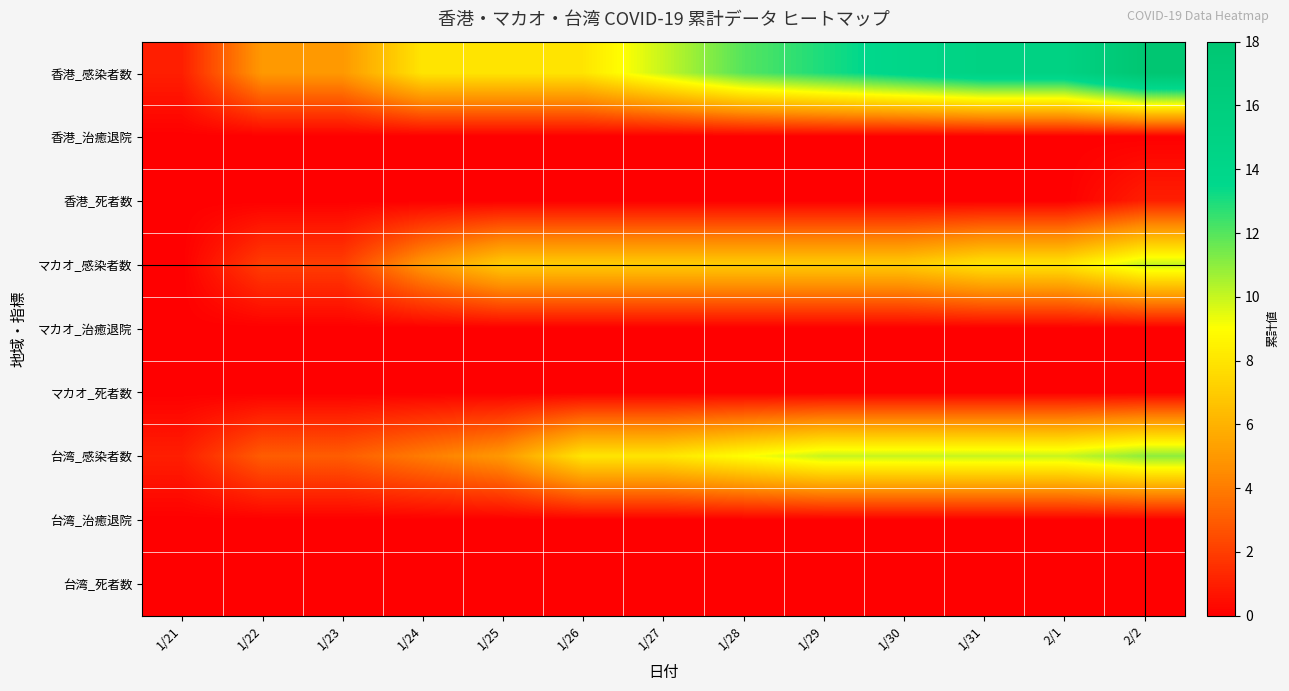

Between 1/28 and 1/29, which series saw the biggest shift?

香港_感染者数